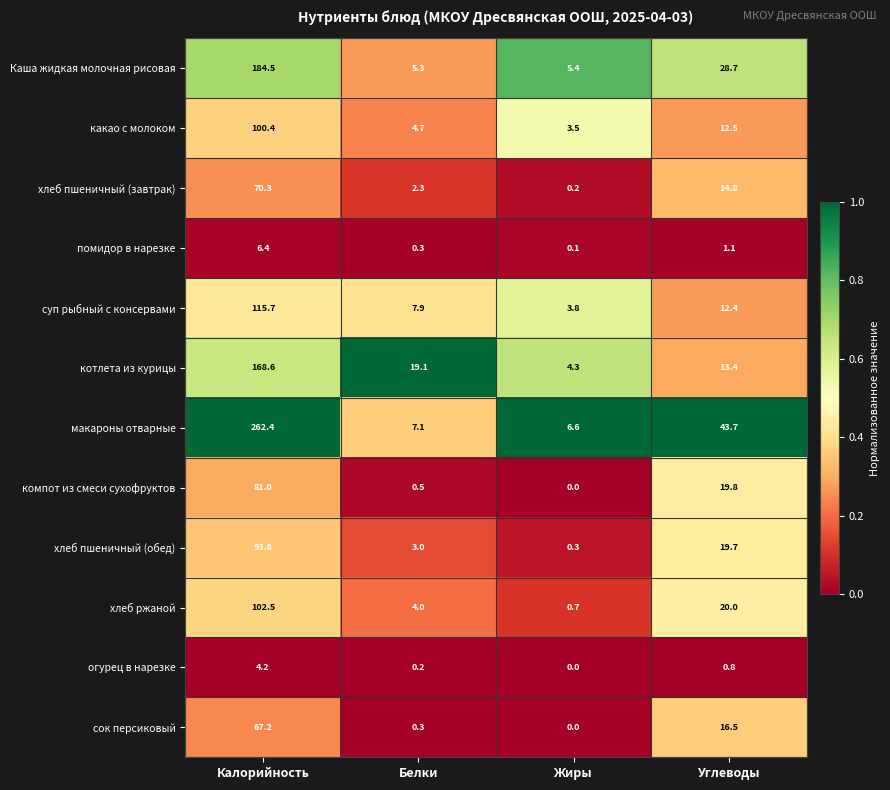

What is the difference between the highest and lowest values at Белки?

18.9